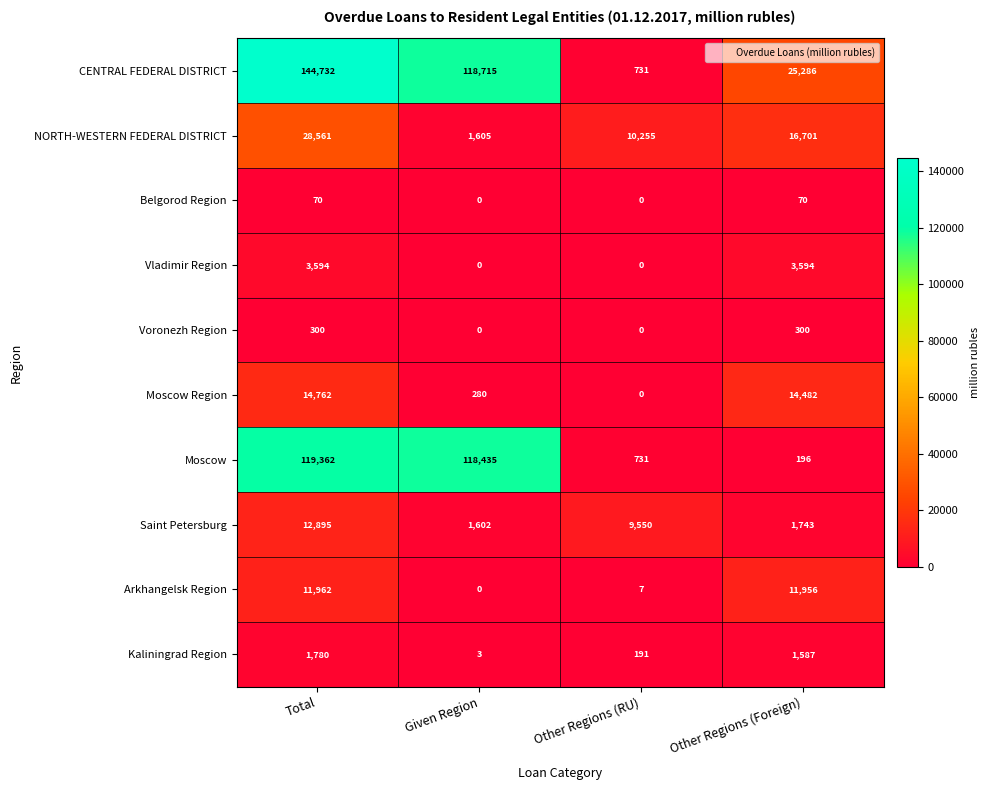

List the series in order of their peak value, highest first.

CENTRAL FEDERAL DISTRICT, Moscow, NORTH-WESTERN FEDERAL DISTRICT, Moscow Region, Saint Petersburg, Arkhangelsk Region, Vladimir Region, Kaliningrad Region, Voronezh Region, Belgorod Region